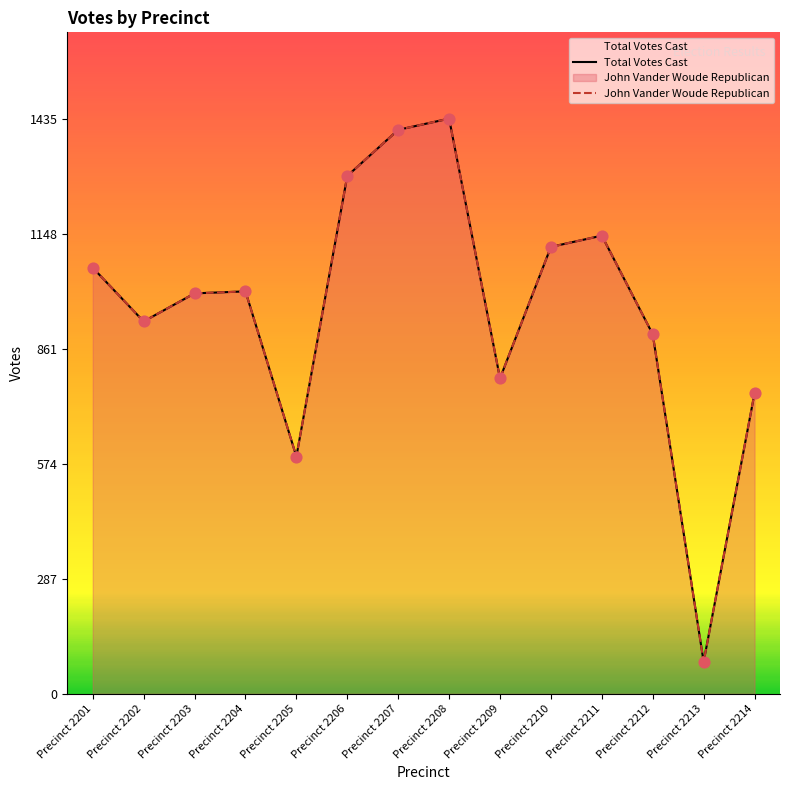

Is the value of Total Votes Cast at Precinct 2209 greater than the value of John Vander Woude Republican at Precinct 2208?

No